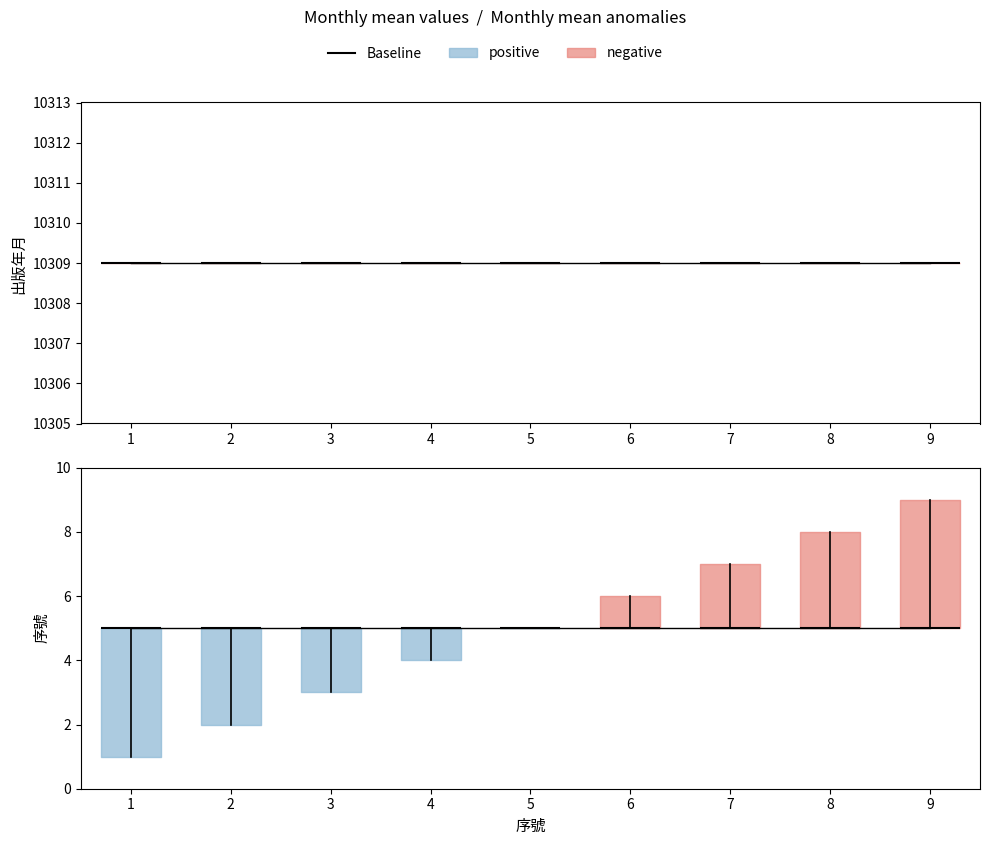

Reading left to right, extract all data points from this chart.

序號: 1	2	3	4	5	6	7	8	9
出版年月: 10309	10309	10309	10309	10309	10309	10309	10309	10309